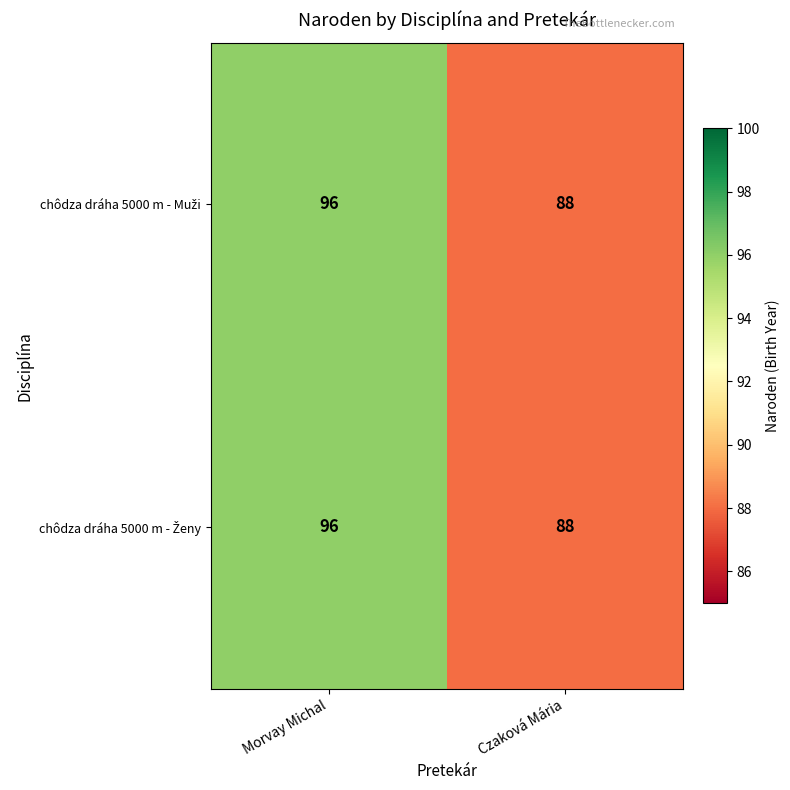

Which label corresponds to the smallest value in the chart?

Czaková Mária